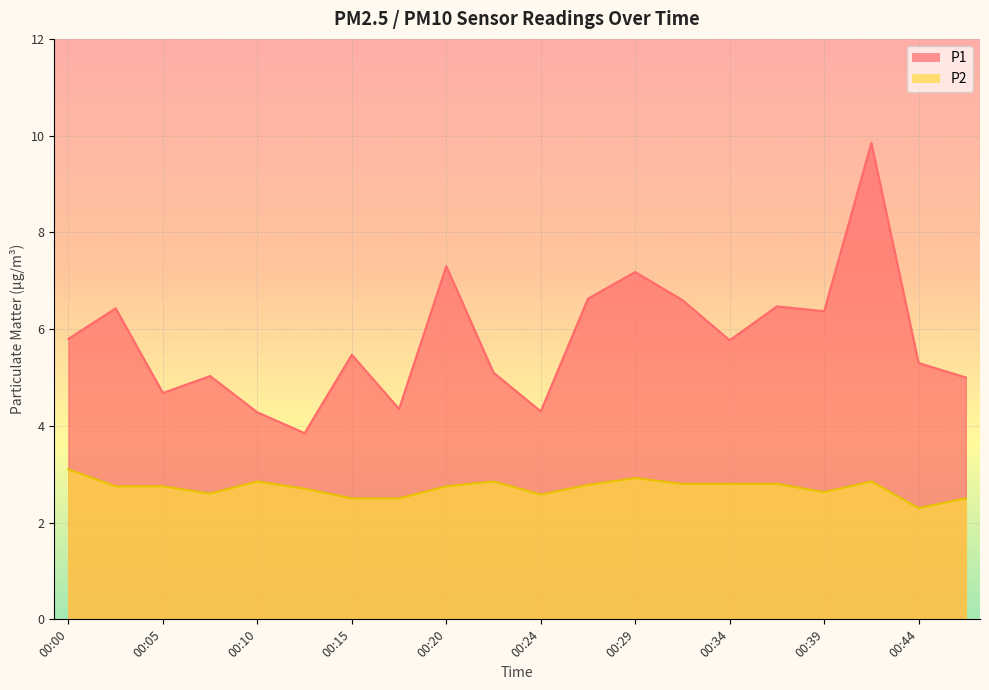

True or false: P2 has a value of 2.5 at 00:15.

True